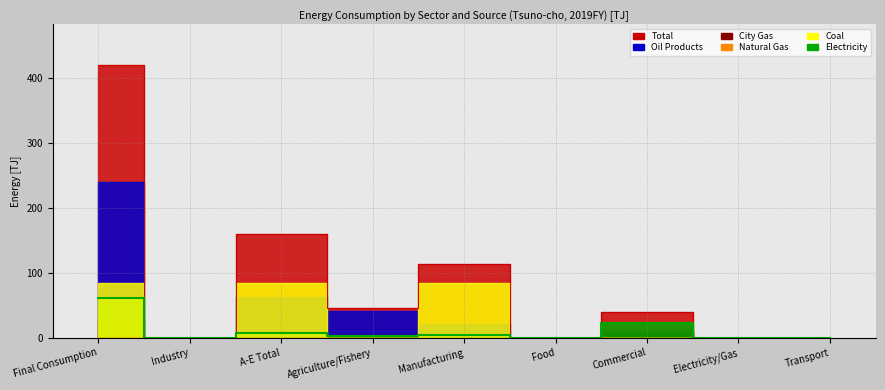

Between Electricity/Gas and Manufacturing, which is larger?

Manufacturing